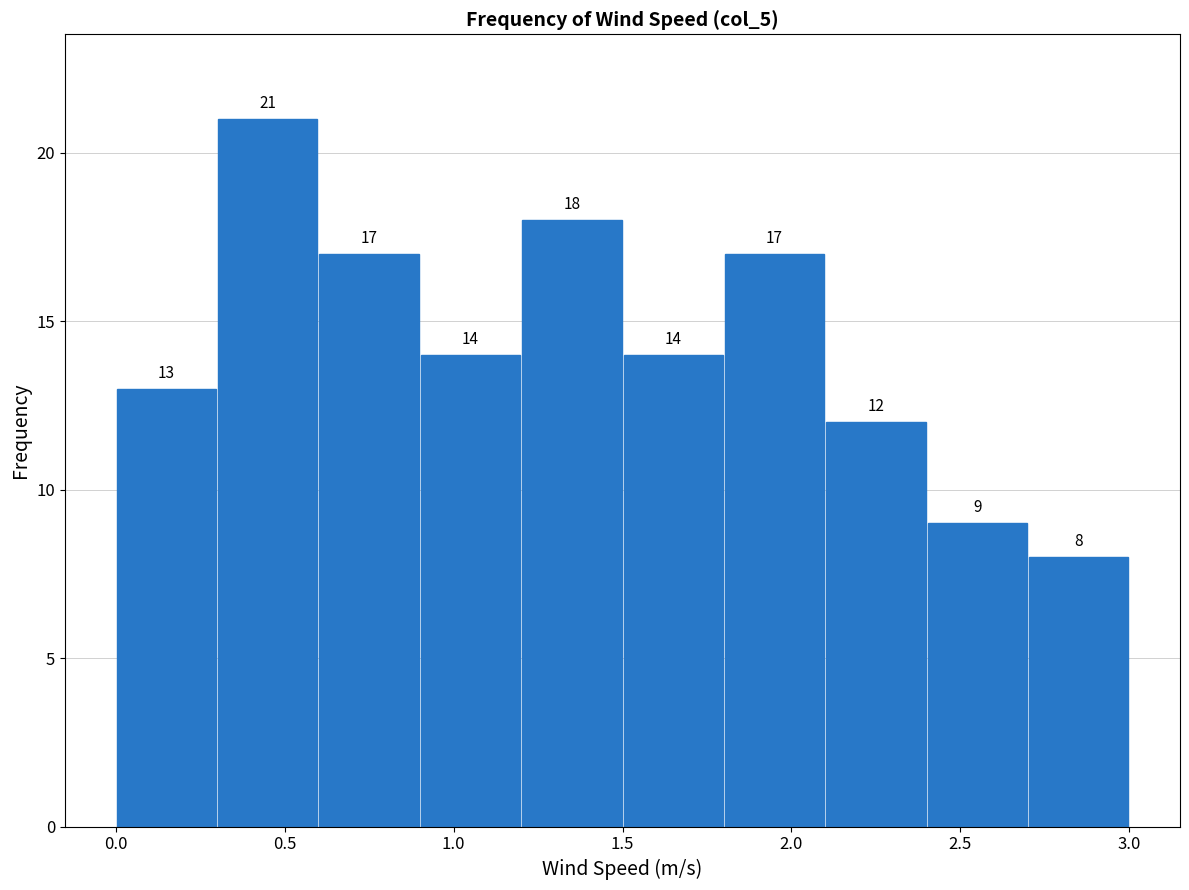

Reading left to right, transcribe this chart: for each bar, give the range it covers on the x-axis and its height.

0.0 to 0.3: 13
0.3 to 0.6: 21
0.6 to 0.9: 17
0.9 to 1.2: 14
1.2 to 1.5: 18
1.5 to 1.8: 14
1.8 to 2.1: 17
2.1 to 2.4: 12
2.4 to 2.7: 9
2.7 to 3.0: 8